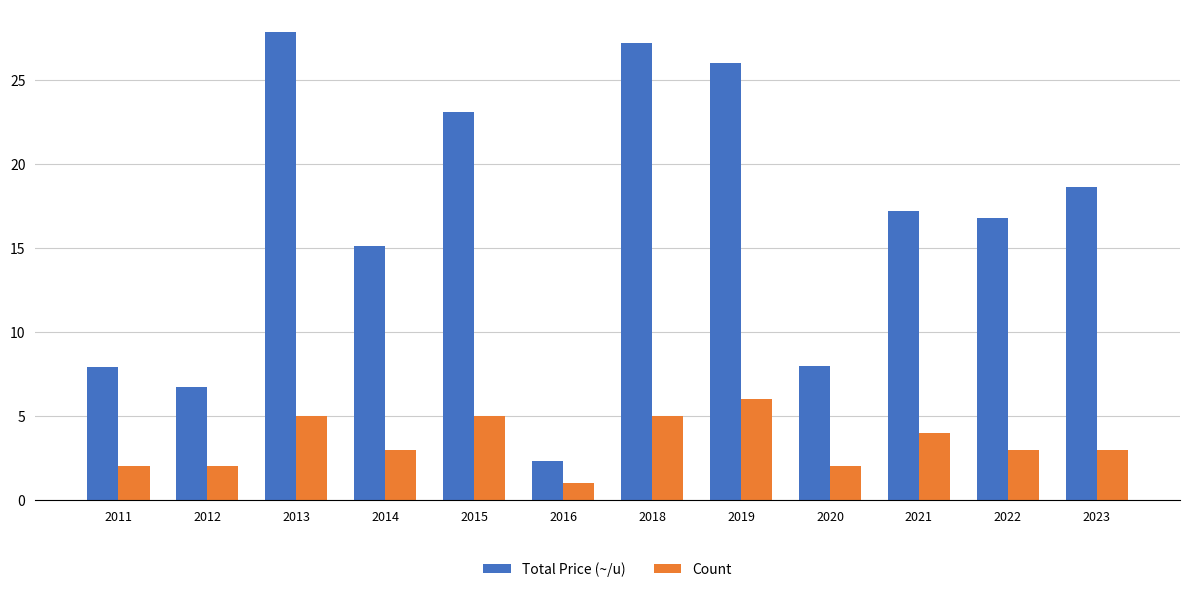

The Total Price (~/u) series shows 2.8 at 2012. True or false?

False